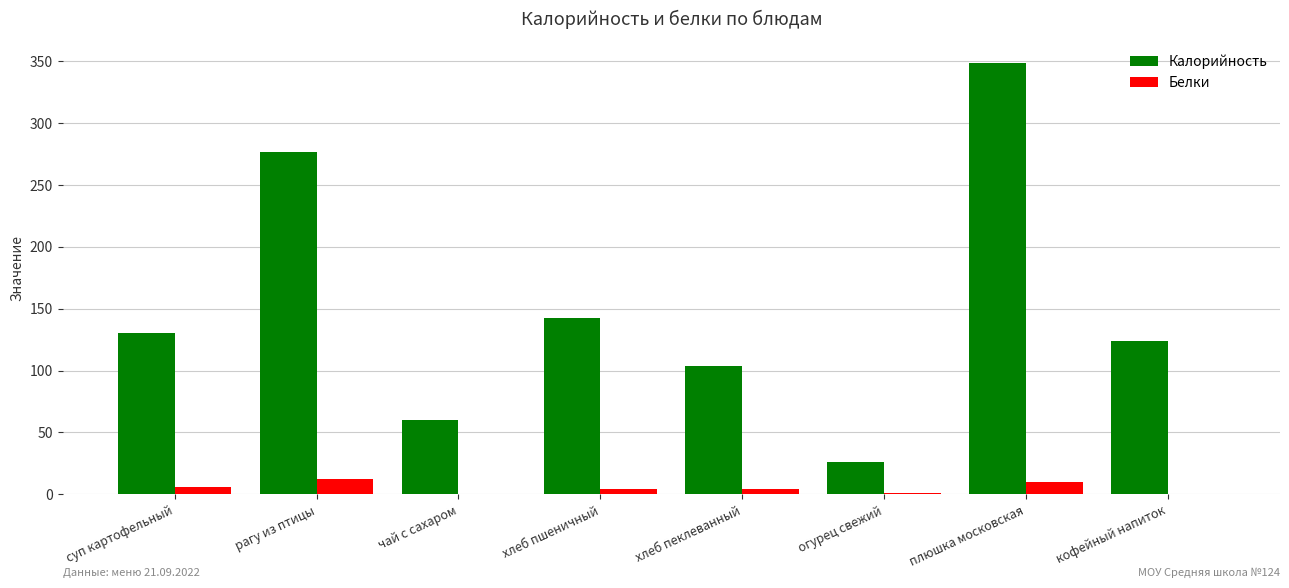

The value of Калорийность at кофейный напиток is 162.4. True or false?

False